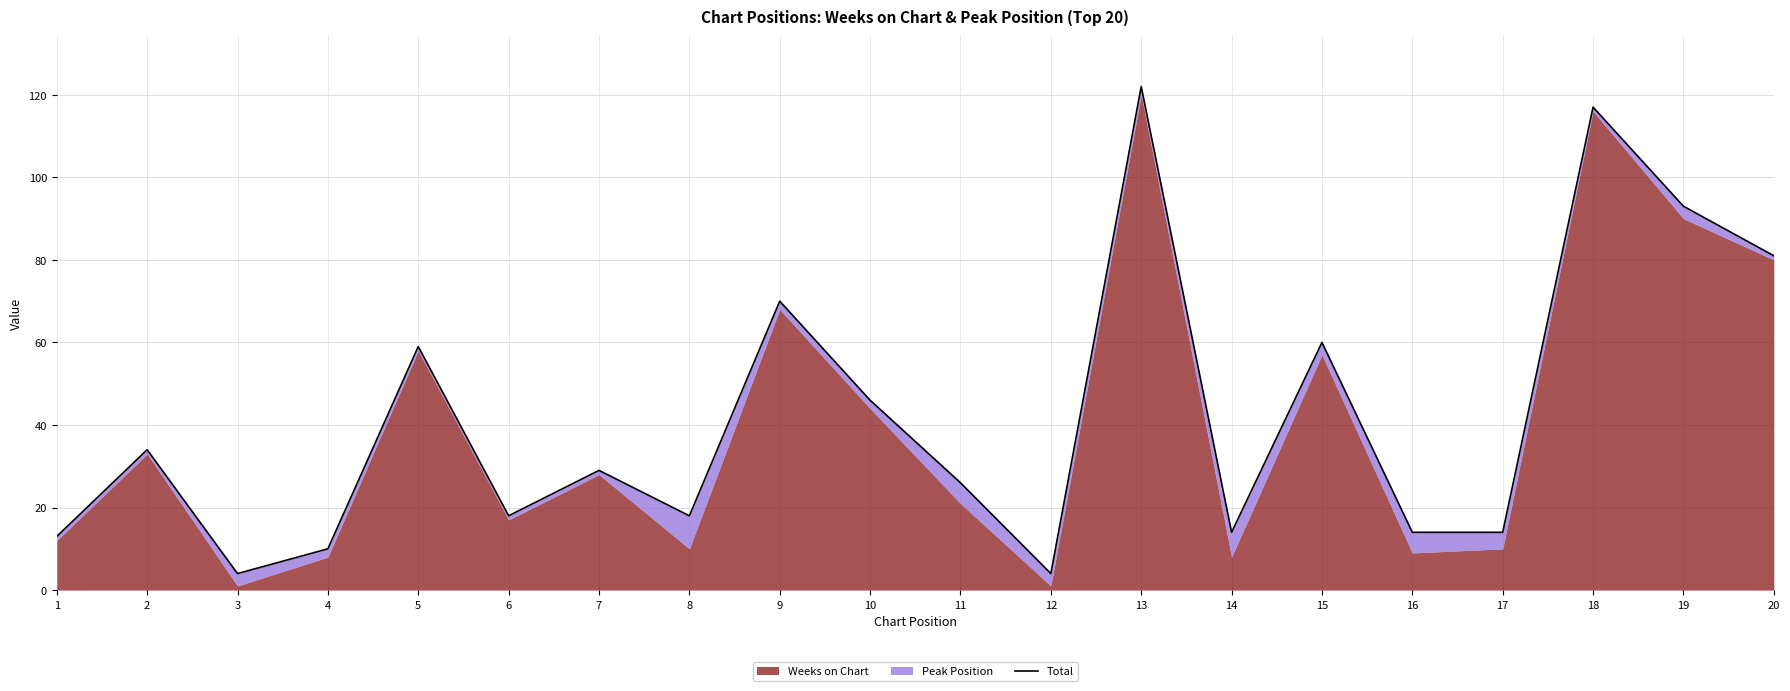

List the labels in order of value, largest first.

13, 18, 19, 20, 9, 15, 5, 10, 2, 7, 11, 6, 8, 14, 16, 17, 1, 4, 3, 12